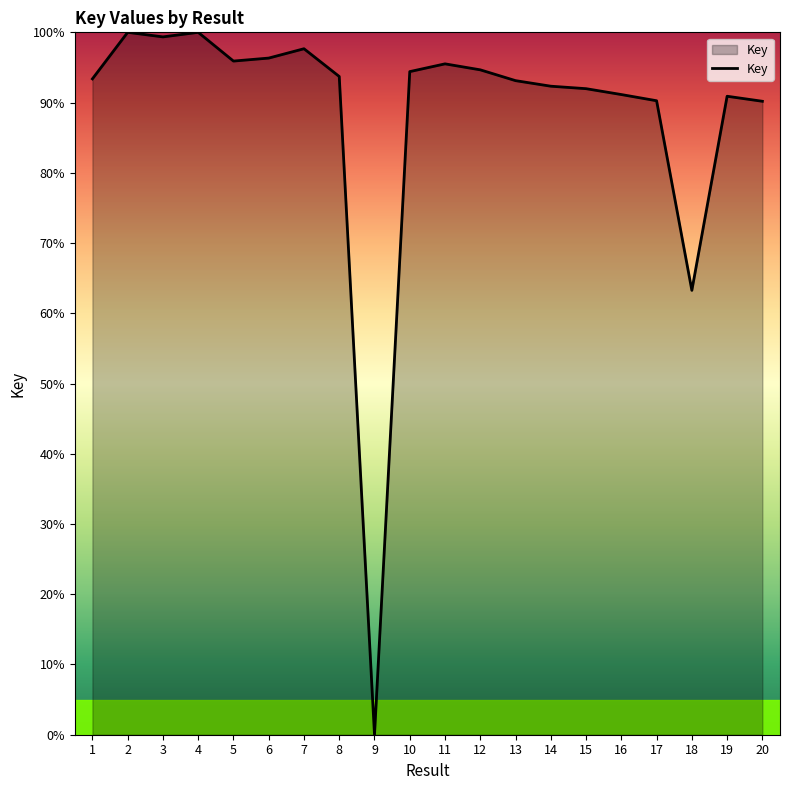

What is the maximum value shown in the chart?

100.0